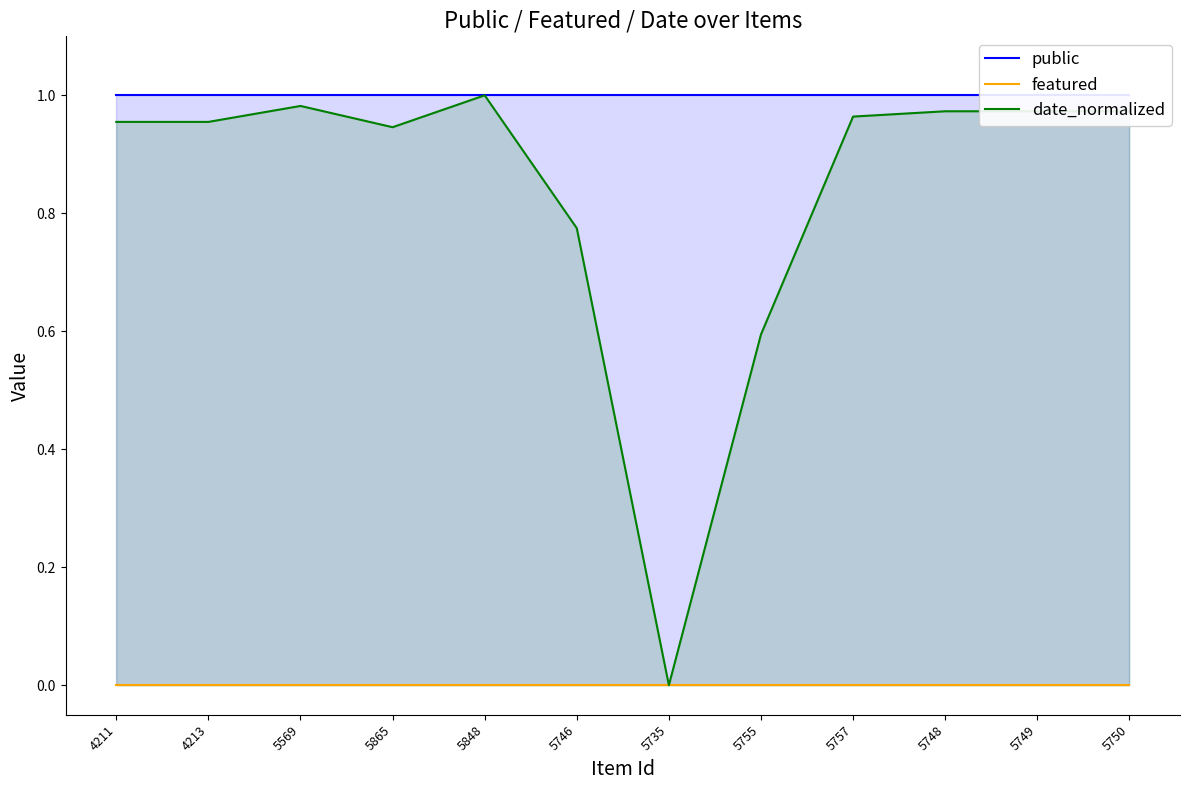

What position from the right is 4211?

12